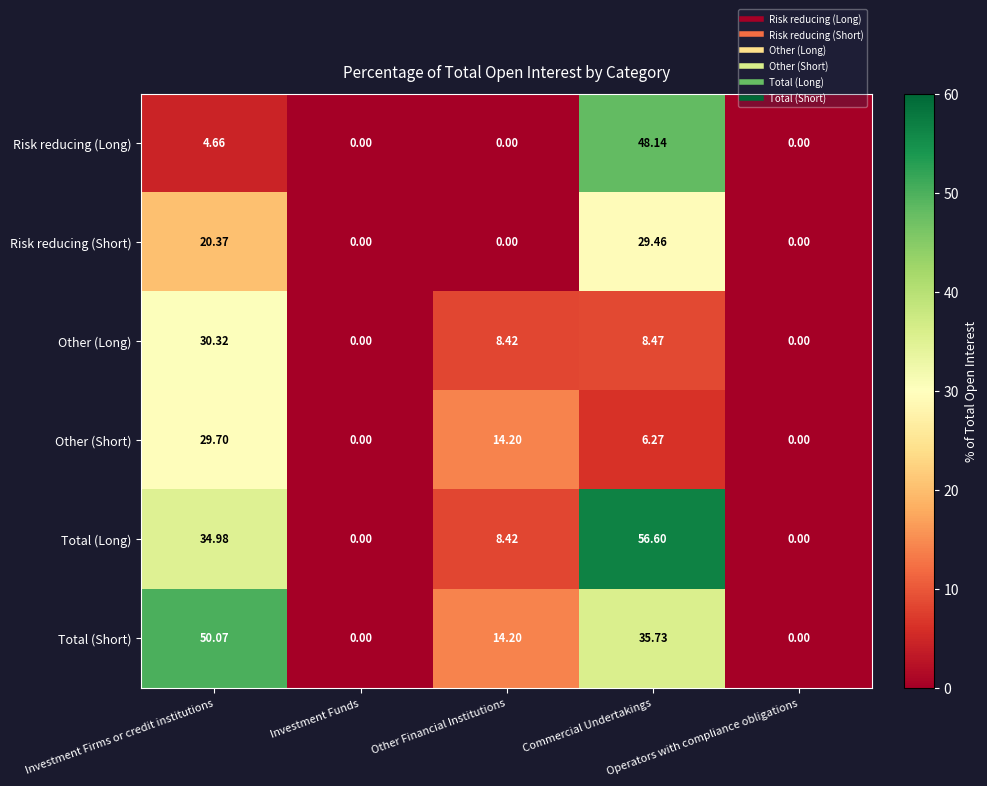

What is the total value across all series at Other Financial Institutions?

45.2